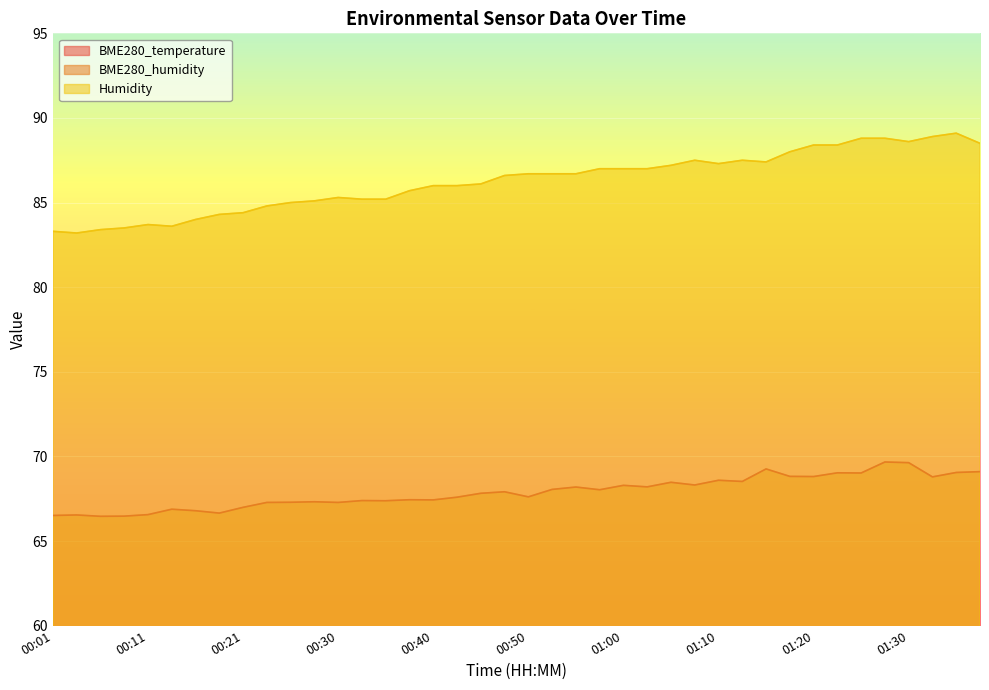

True or false: Humidity and BME280_temperature cross at least once.

False